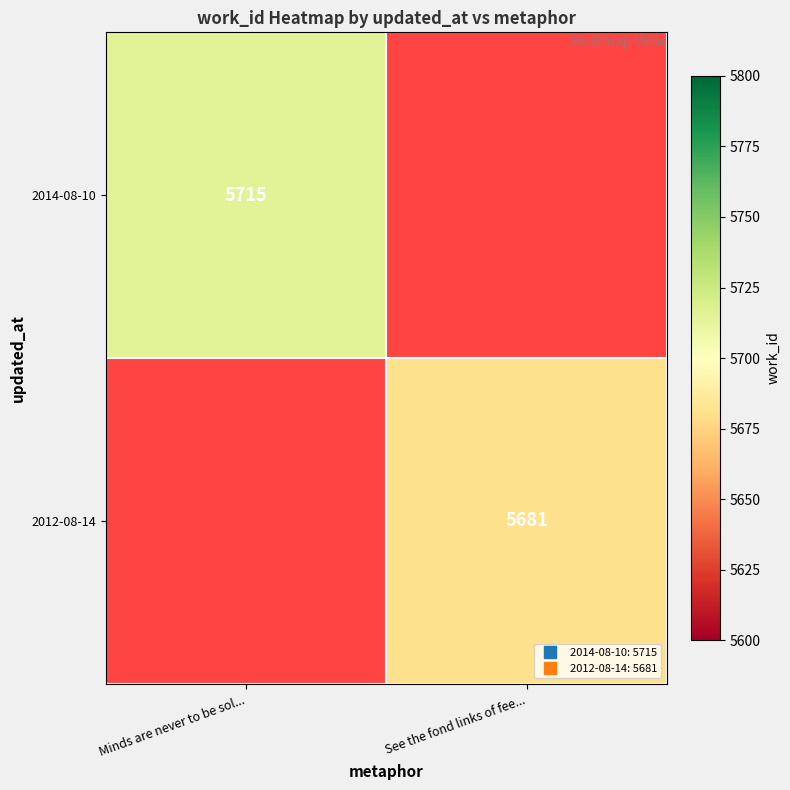

Which series has the largest range (max minus min)?

2014-08-10